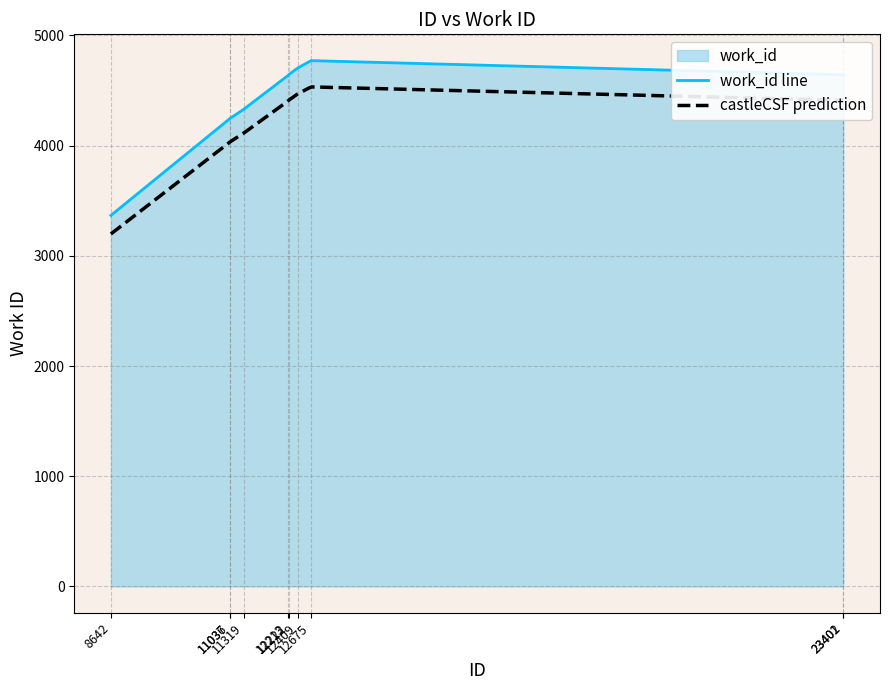

What is the ratio of the value at 12222 to the value at 11319?

1.1